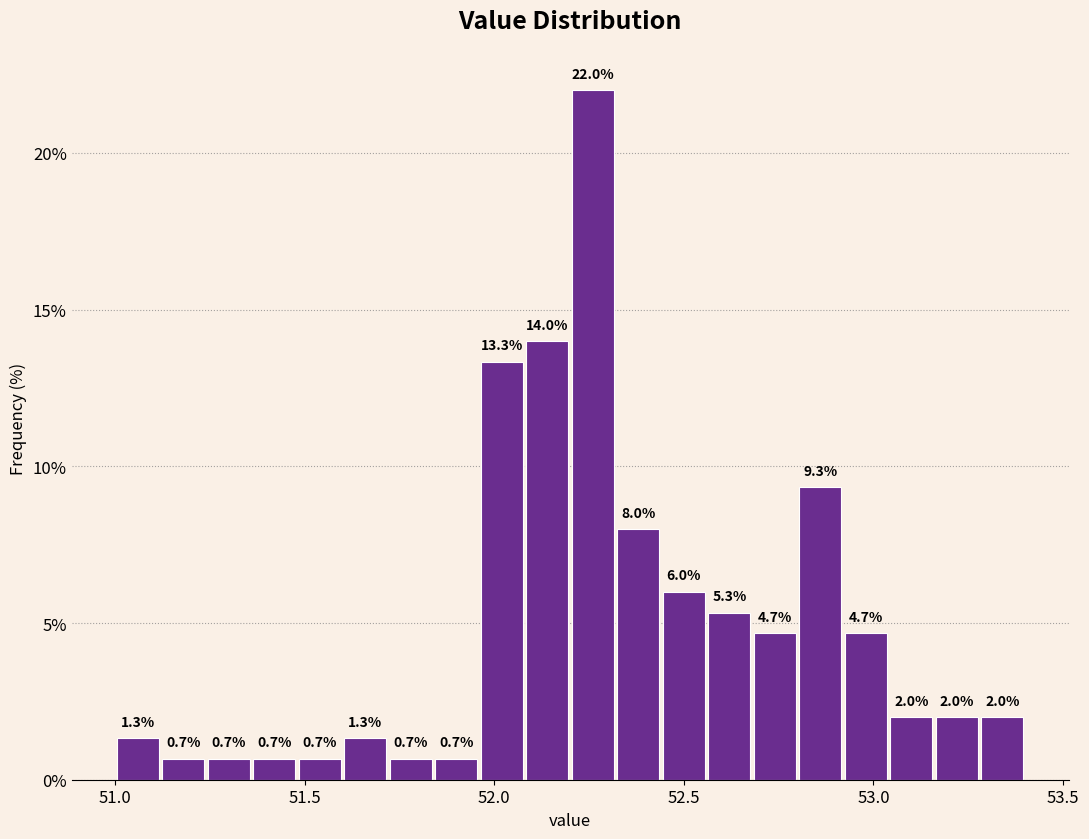

Read against the x-axis, roughly where is the centre of the tallest bar?

52.25